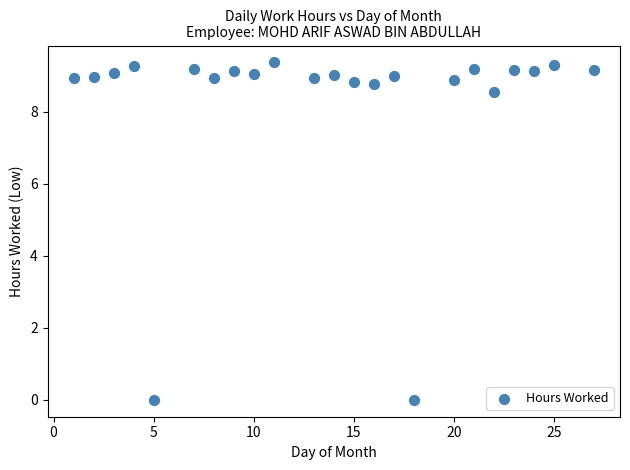

What is the range of Y values (max minus min)?

9.4